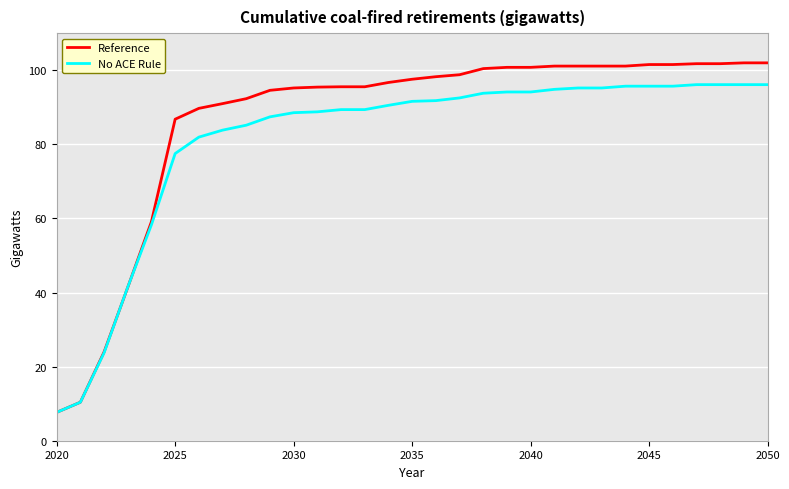

Does the chart display data point markers on the line(s)?

No